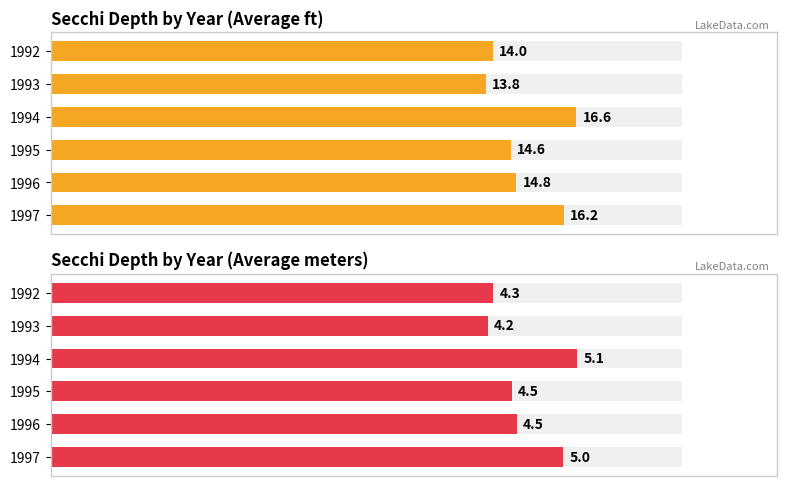

What is the difference between the highest and lowest values at 1?

0.3